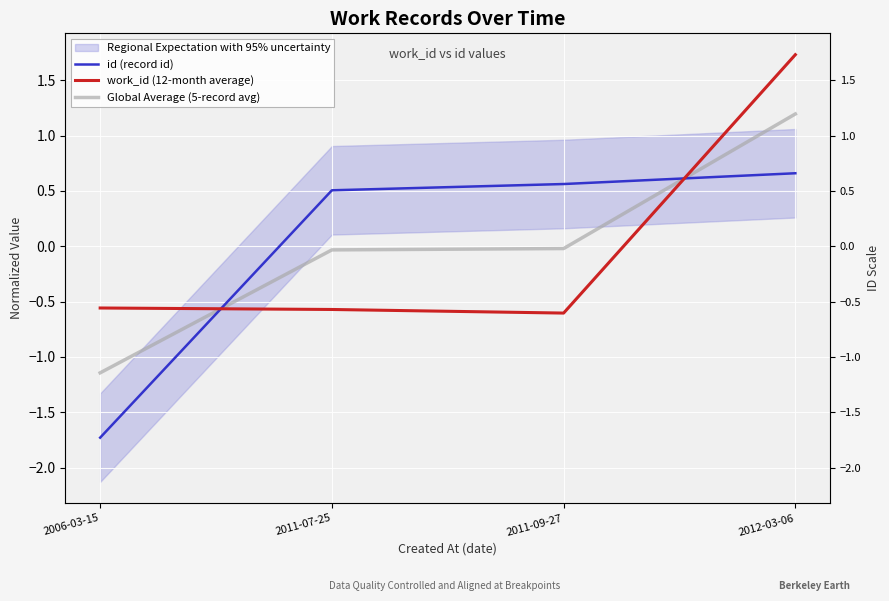

What is the highest value of the id (record id) series?

0.7